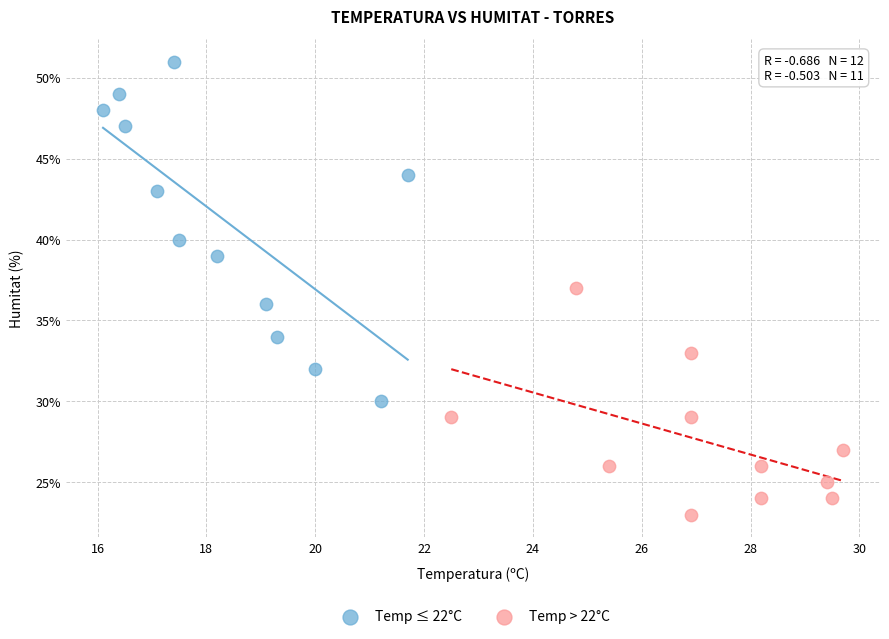

What are all the series names shown in the legend?

Temp ≤ 22°C, Temp > 22°C